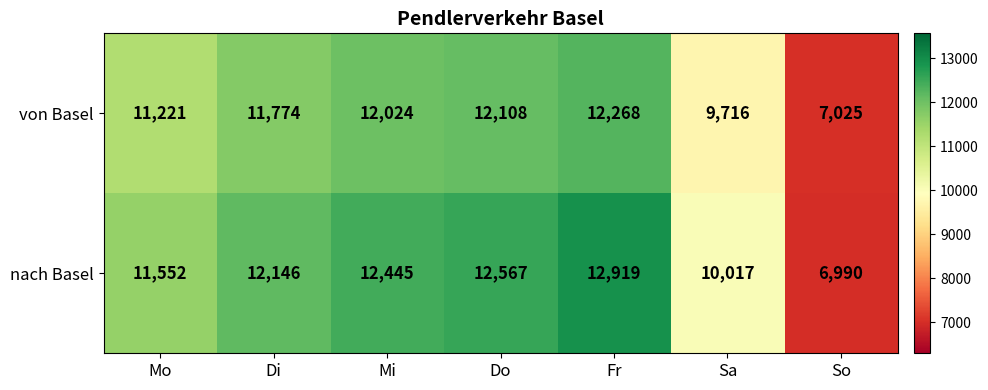

Which series changed the most between Di and So?

nach Basel